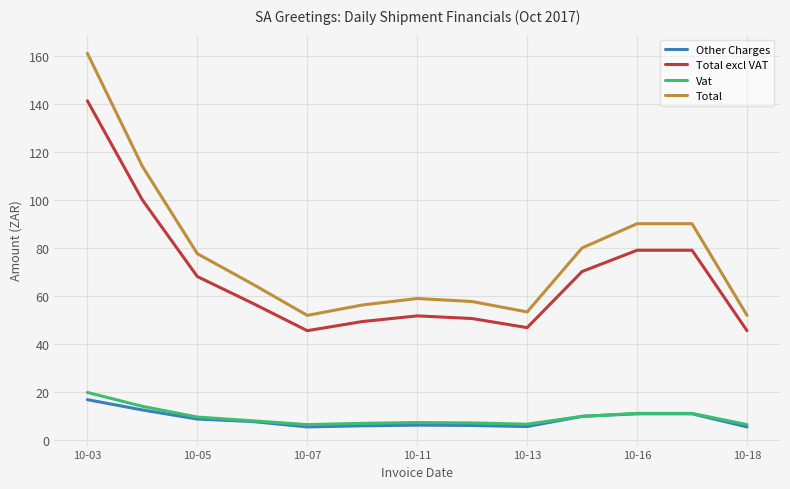

Count the number of data series in this chart.

4